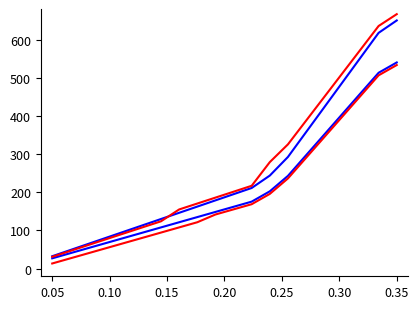

How many lines are shown in the chart?

4